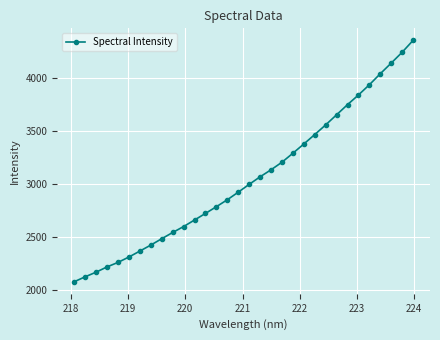

What is the sum of all values?

97617.7